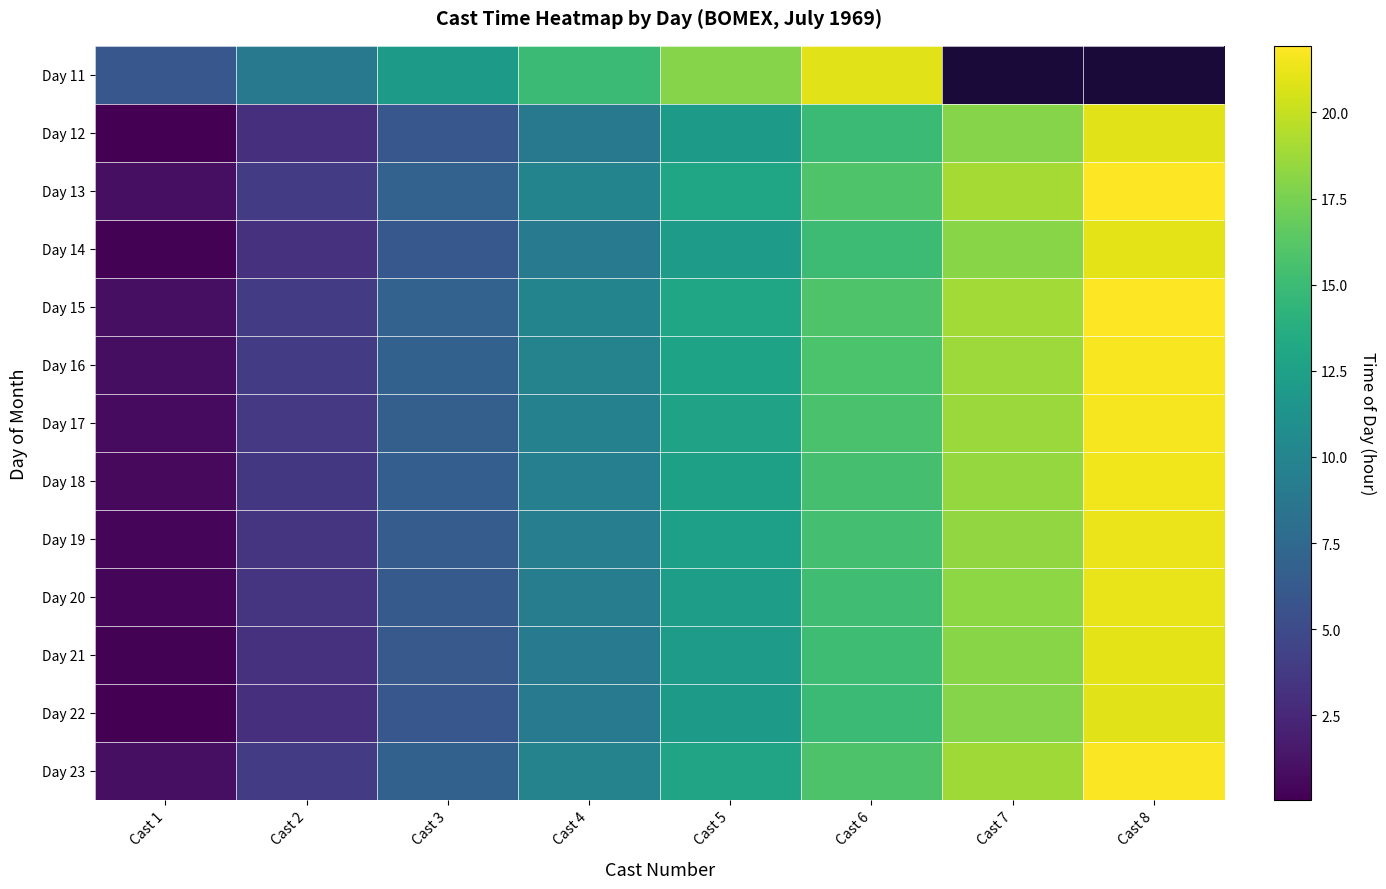

Count the number of categories in the chart.

8